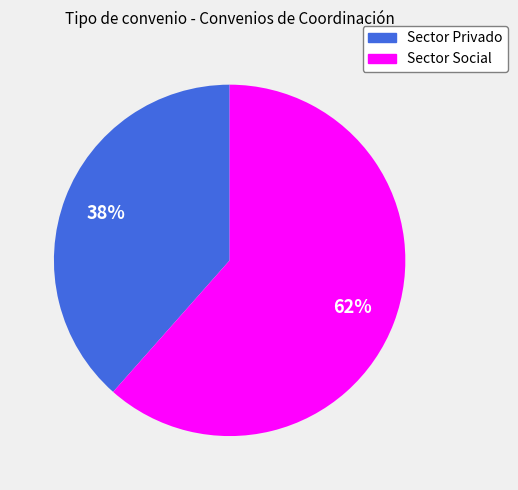

To the nearest percent, what is the average slice percentage?

50%